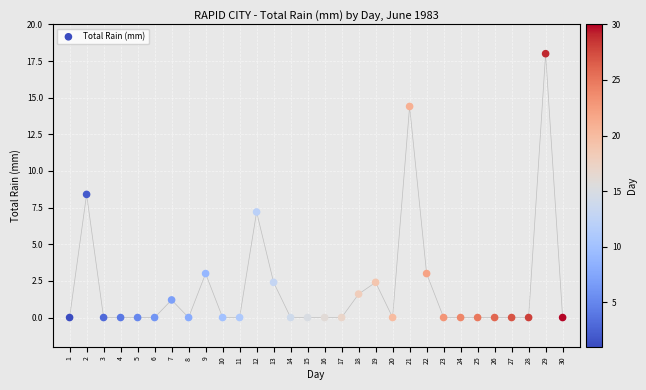

What is the range of X values (max minus min)?

29.0